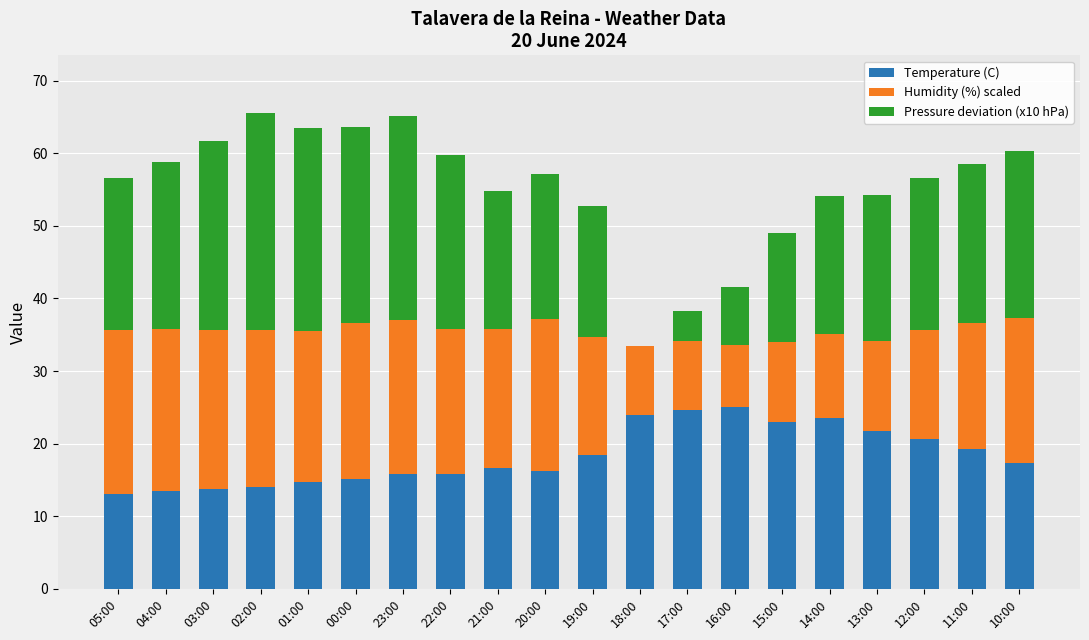

True or false: Temperature (C) has a value of 14.7 at 01:00.

True